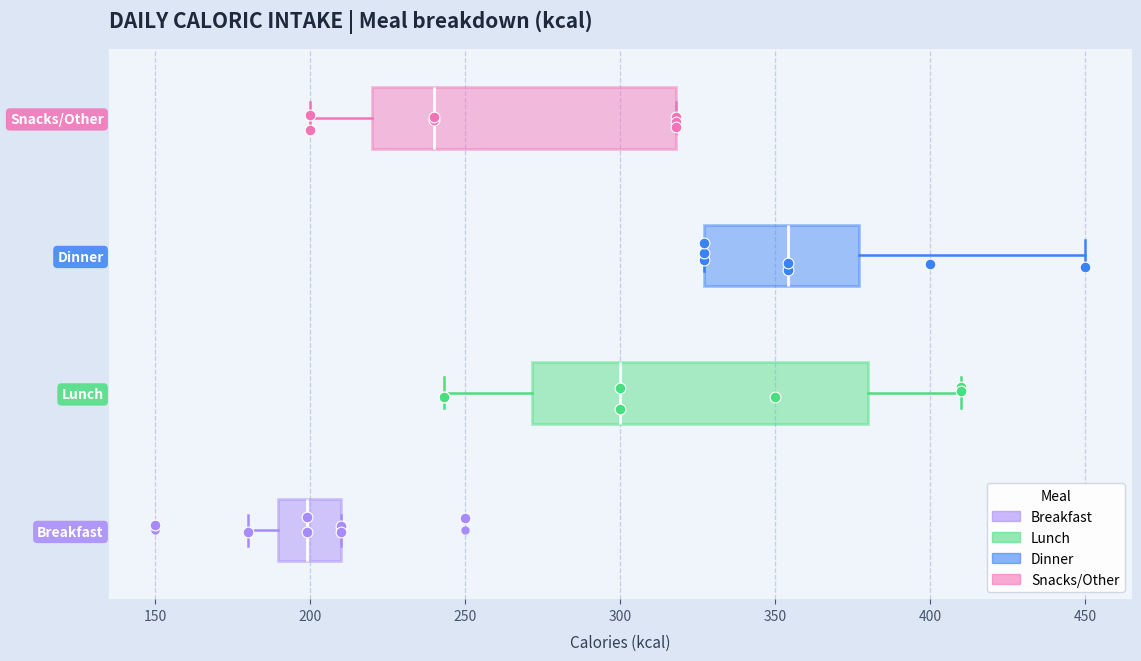

Where does the left whisker of the box for Lunch end on the x-axis? The values are not printed on the chart, so give them approximately, as read against the axis.

245